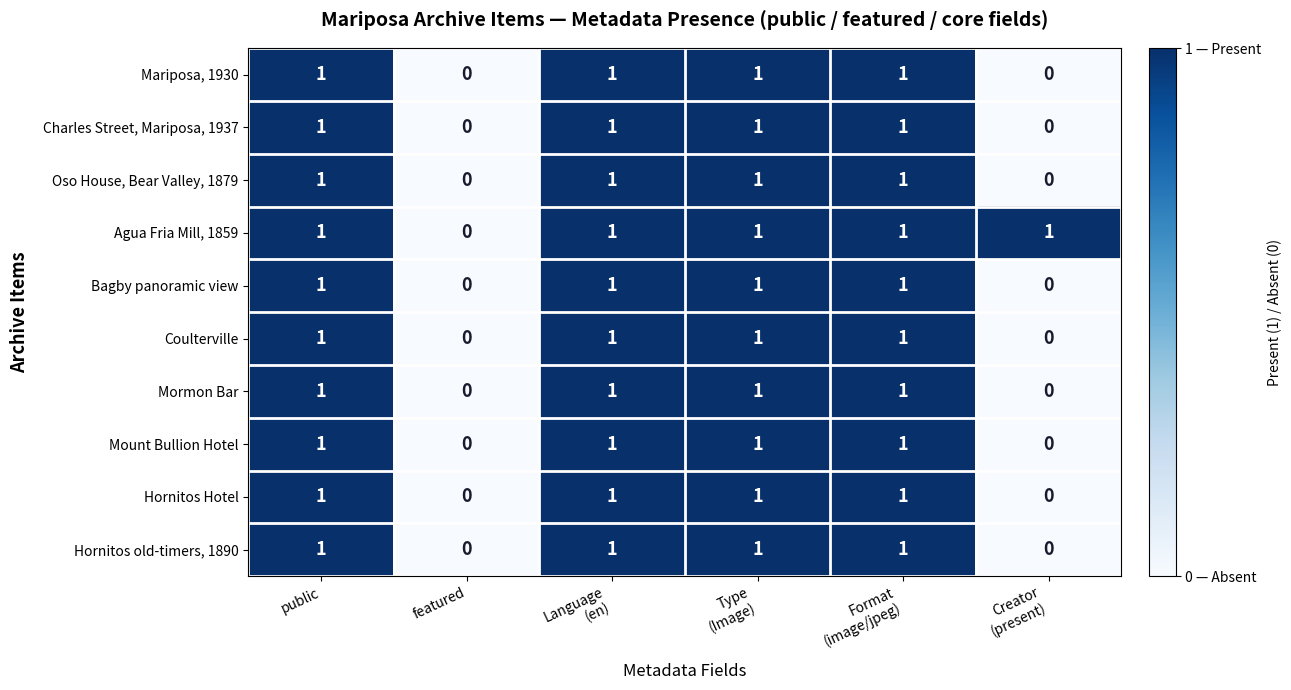

How many Agua Fria Mill, 1859 values are between 1 and 2?

5